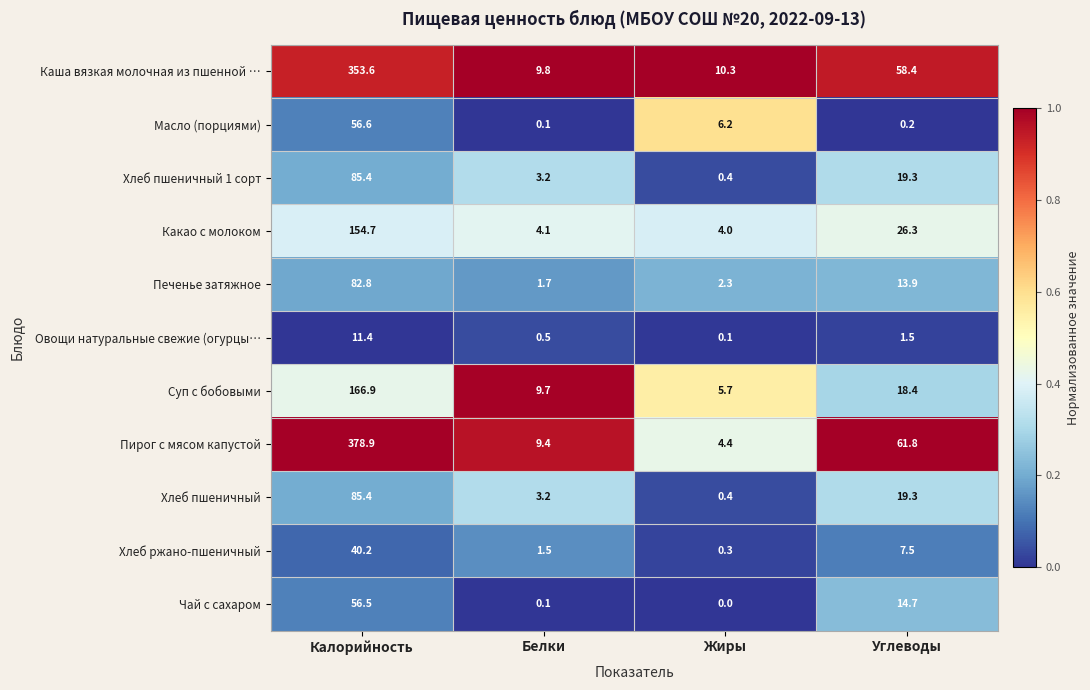

At which label is Пирог с мясом капустой closest to 191?

Углеводы